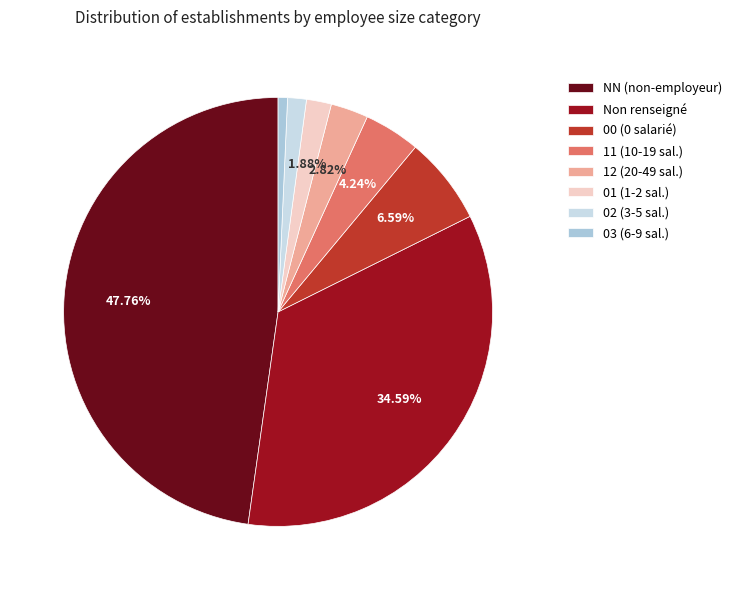

Count the number of slices in the pie.

8